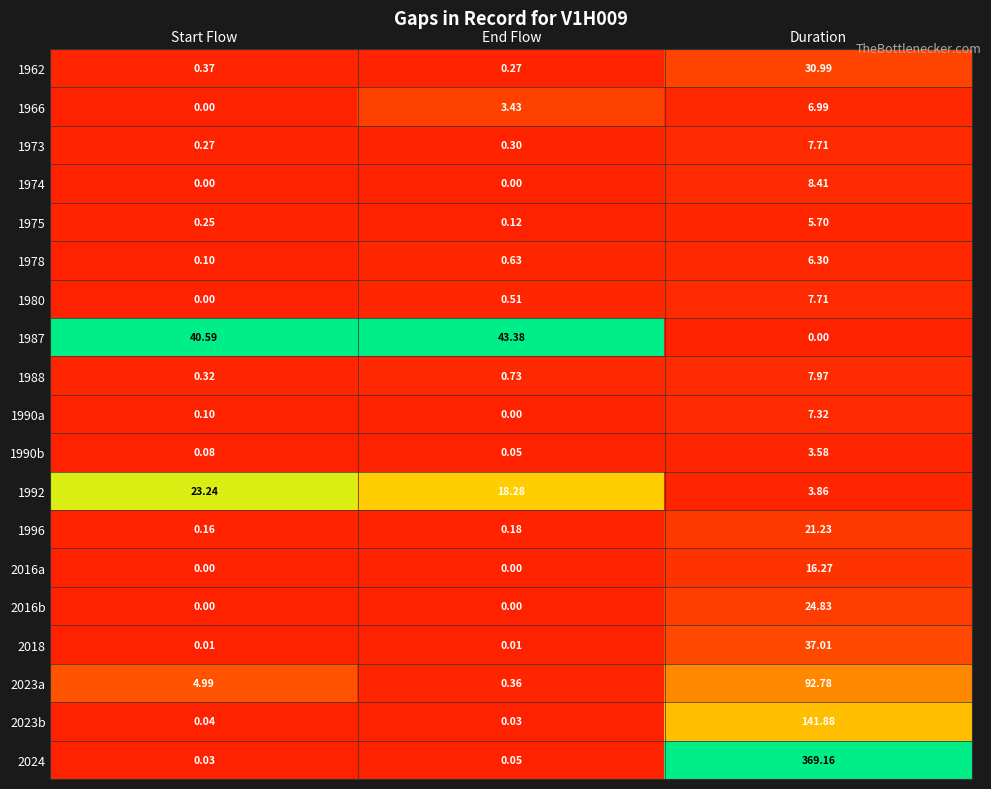

List the labels in order of 2023b value, largest first.

Duration, Start Flow, End Flow